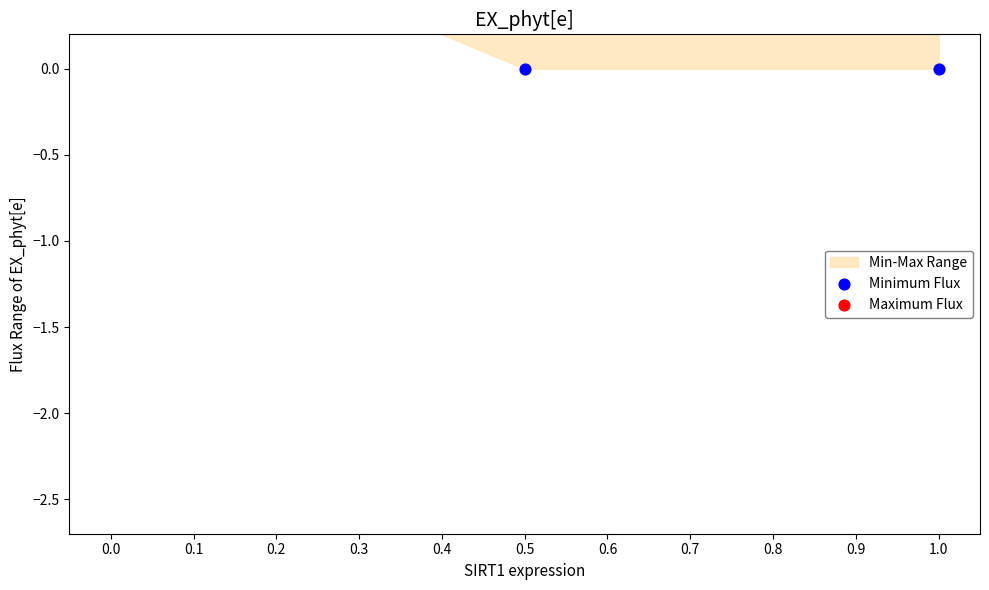

Is the value of Maximum Flux at 0.5 greater than the value of Minimum Flux at 0.5?

Yes